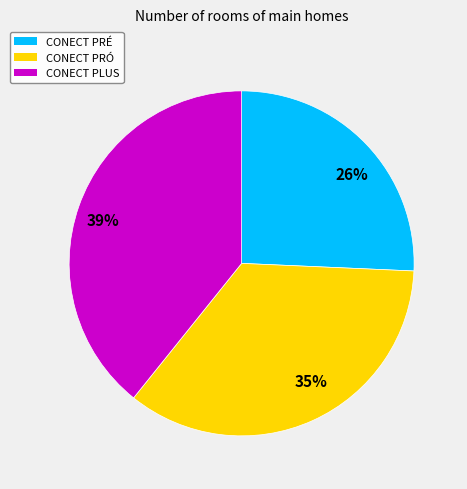

To the nearest percent, what is the difference between the 35% and 39% slice percentages?

4%